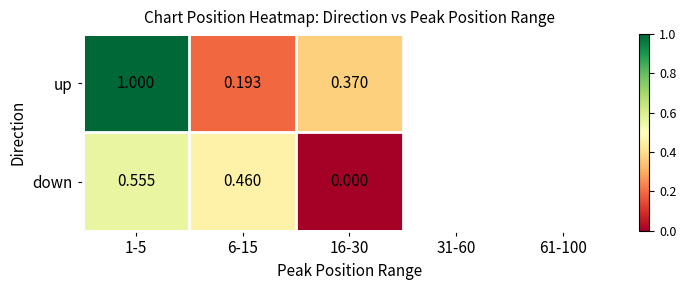

Is it true that up equals 1.6 at 1-5?

False